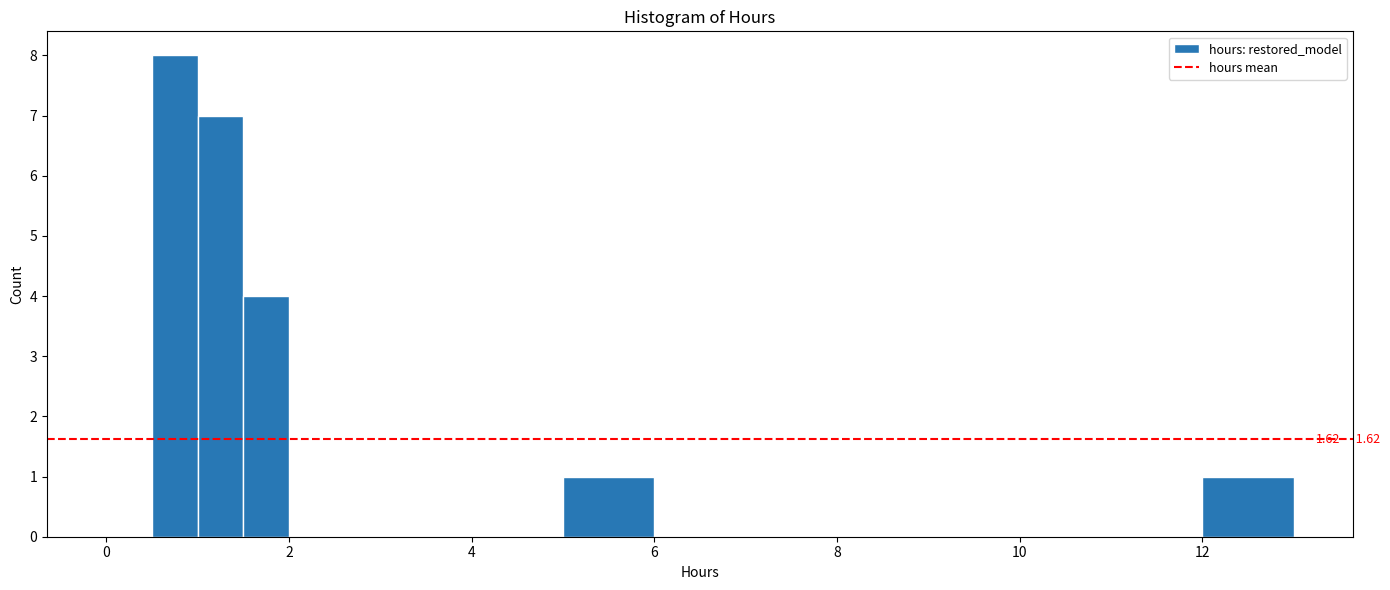

Around what value on the x-axis is the tallest bar? Give the approximate position of its centre, as read against the axis.

0.8